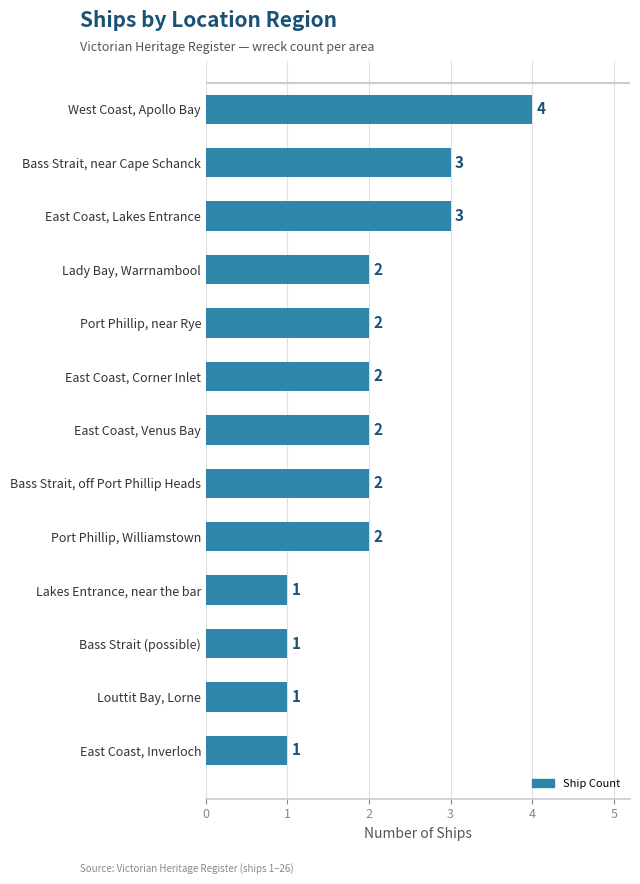

Approximately how many times larger is the value at West Coast, Apollo Bay compared to East Coast, Venus Bay?

2.0